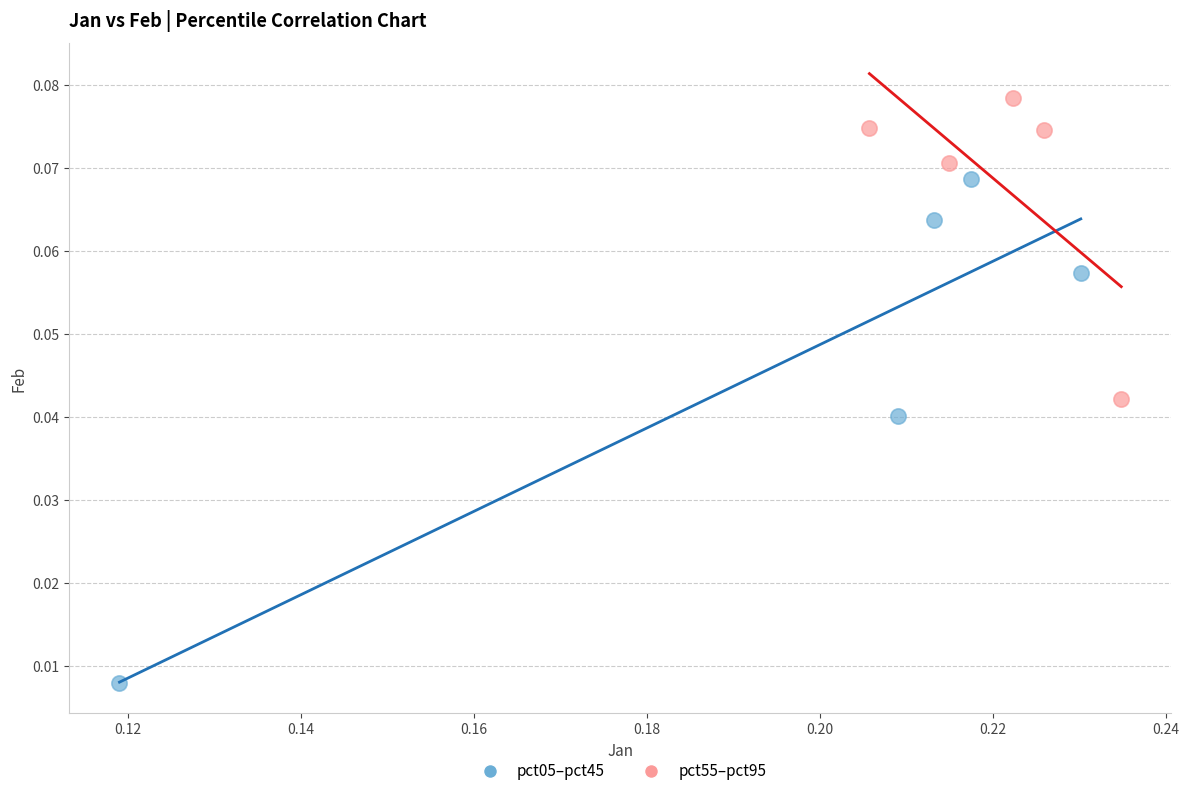

Which series reaches the maximum Y coordinate?

pct55–pct95